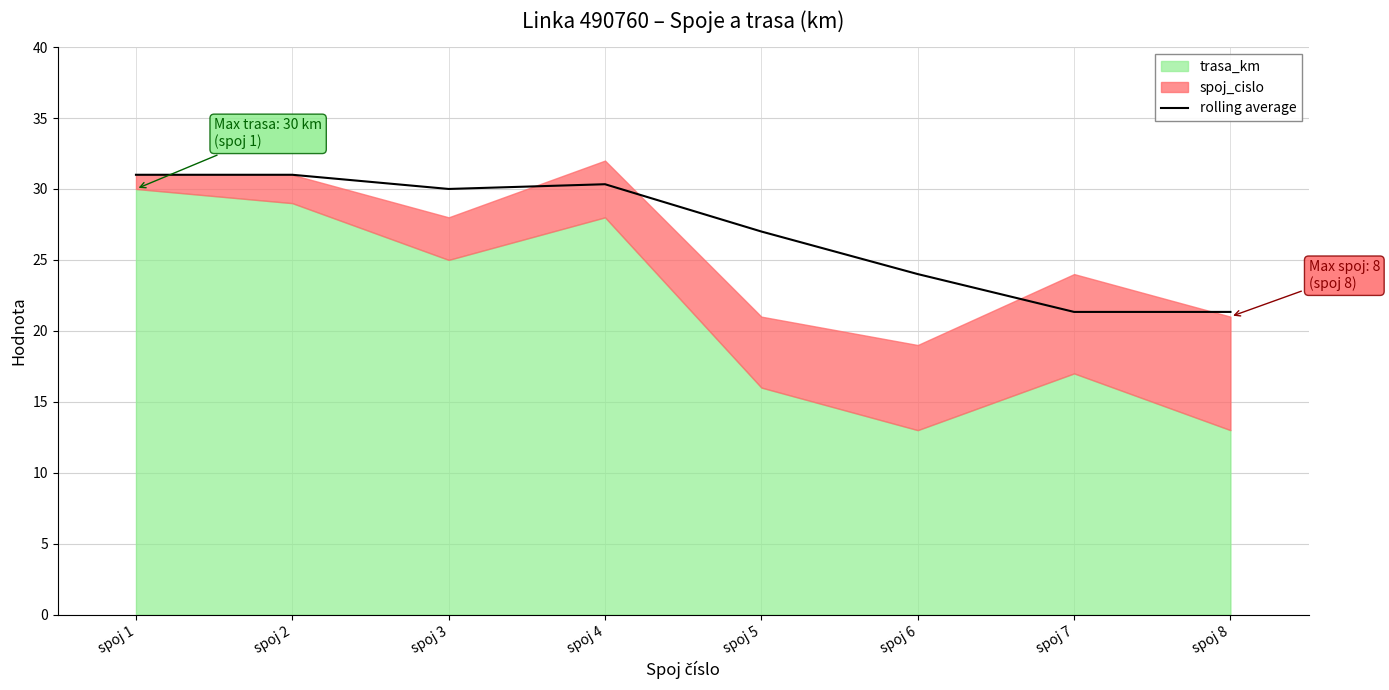

True or false: rolling average has a value of 17.5 at spoj 1.

False